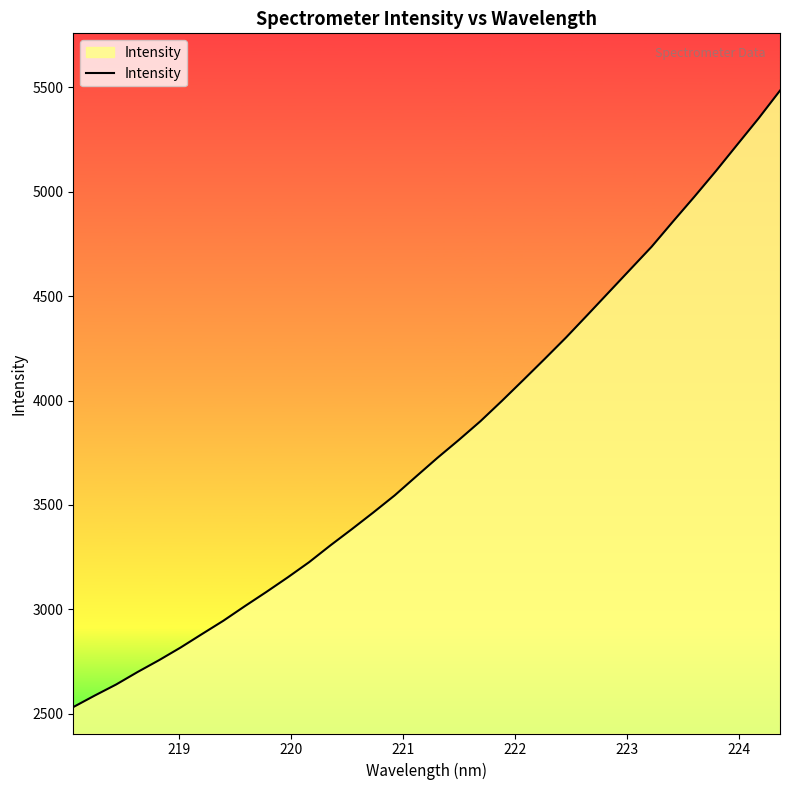

What is the maximum value shown in the chart?

5485.0